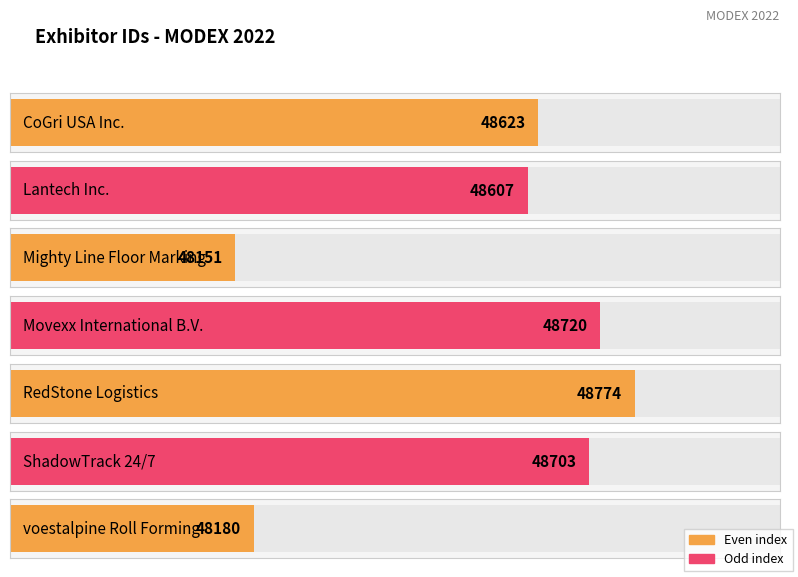

List the labels in order of value, largest first.

RedStone Logistics, Movexx International B.V., ShadowTrack 24/7, CoGri USA Inc., Lantech Inc., voestalpine Roll Forming, Mighty Line Floor Marking